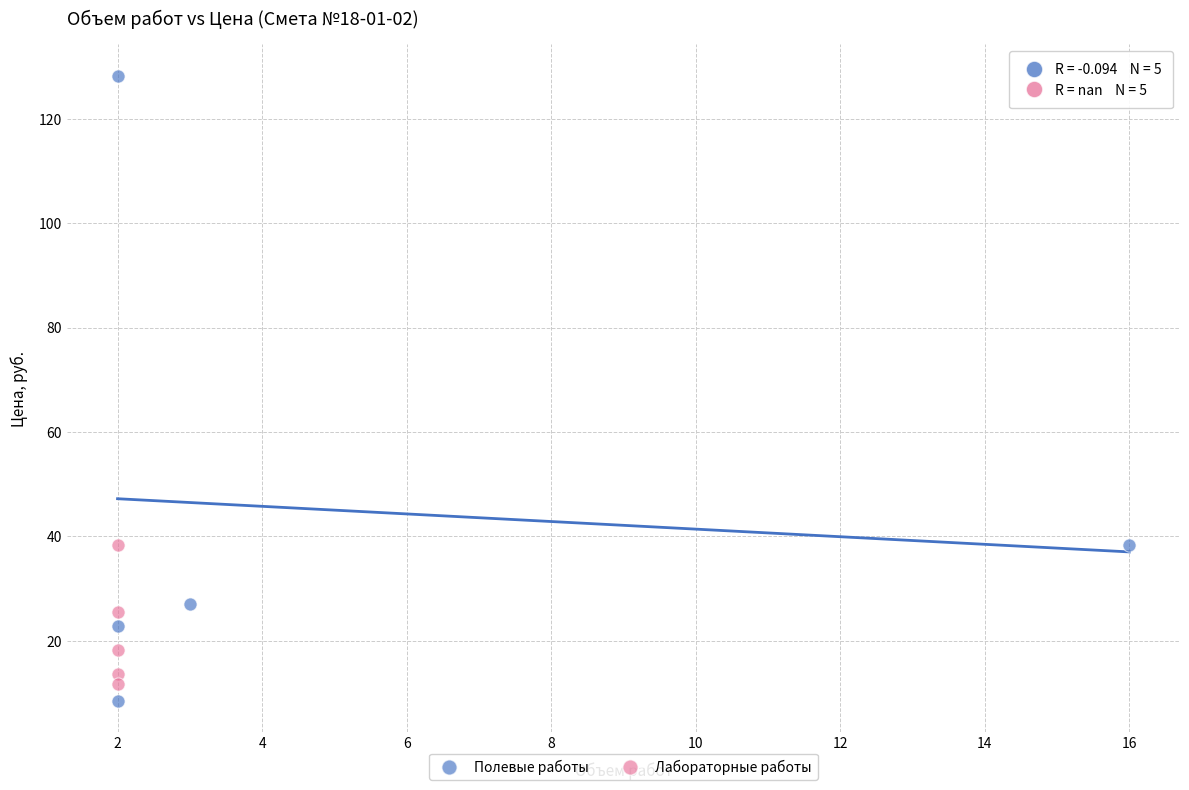

Which series contains the highest Y value?

Полевые работы